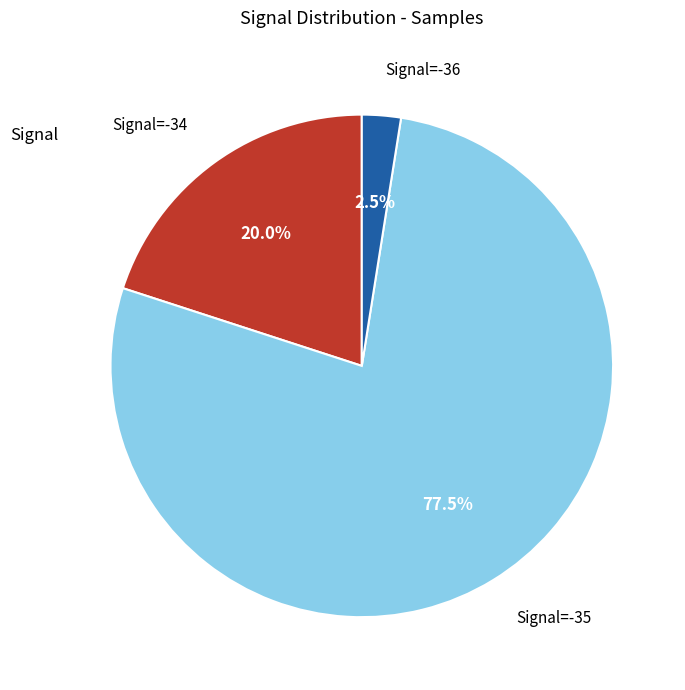

Is there a majority slice in this chart?

Yes